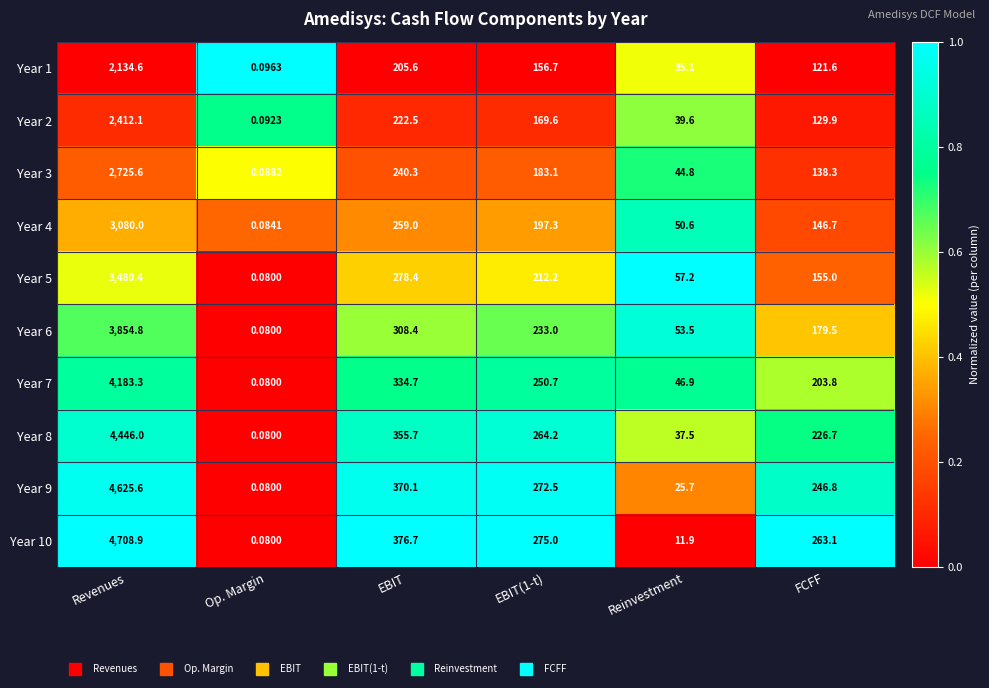

At which label does Year 9 first exceed 272?

Revenues